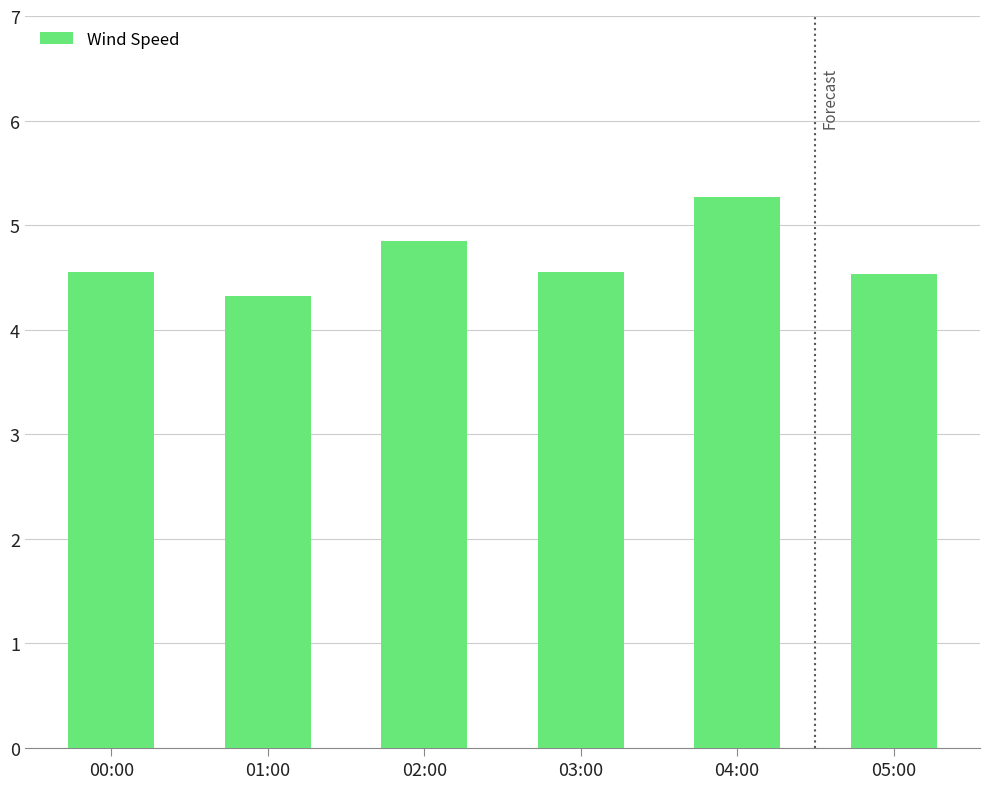

What is the average value?

4.7